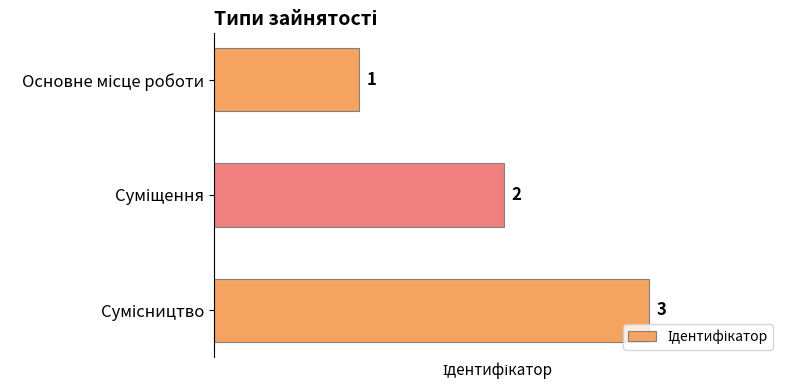

What is the maximum value shown in the chart?

3